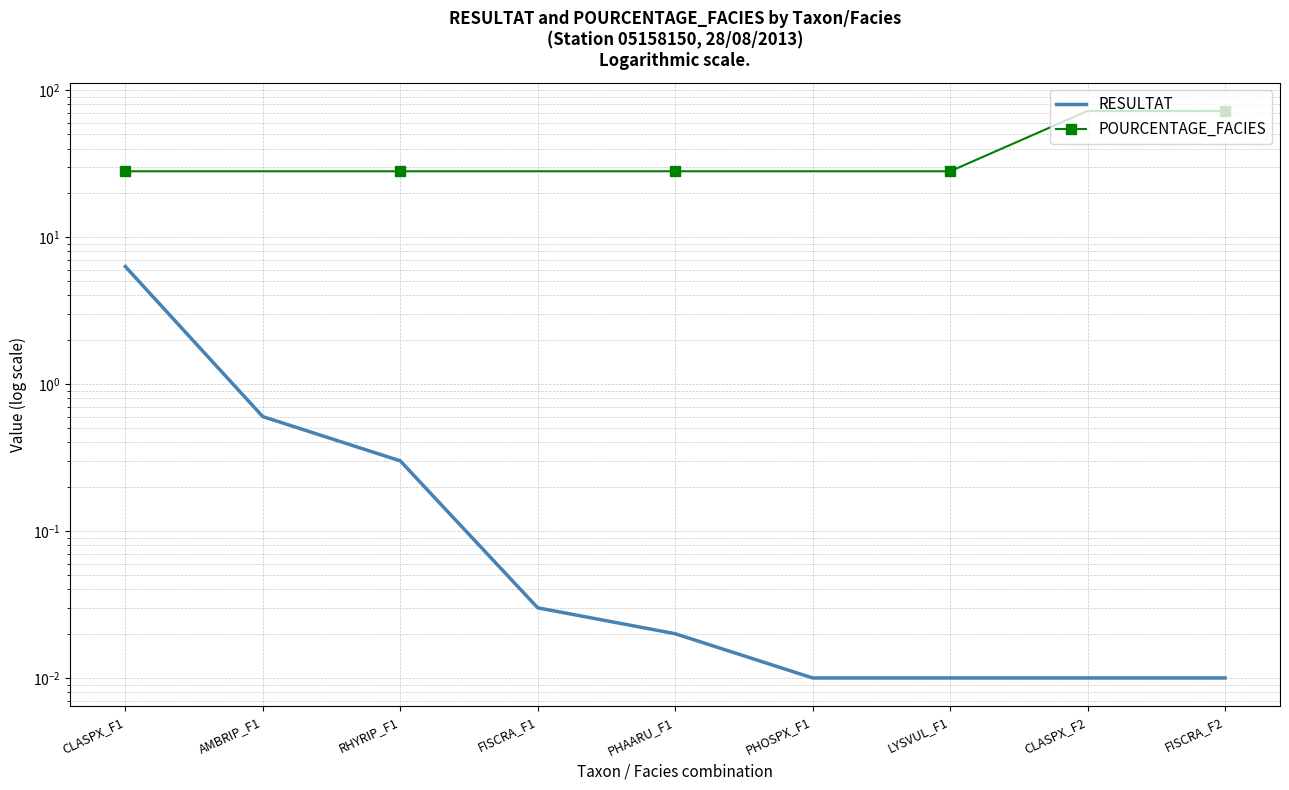

Reading left to right, list all the values displayed in this chart.

RESULTAT: 6.3	0.6	0.3	0.0	0.0	0.0	0.0	0.0	0.0
POURCENTAGE_FACIES: 28.0	28.0	28.0	28.0	28.0	28.0	28.0	72.0	72.0